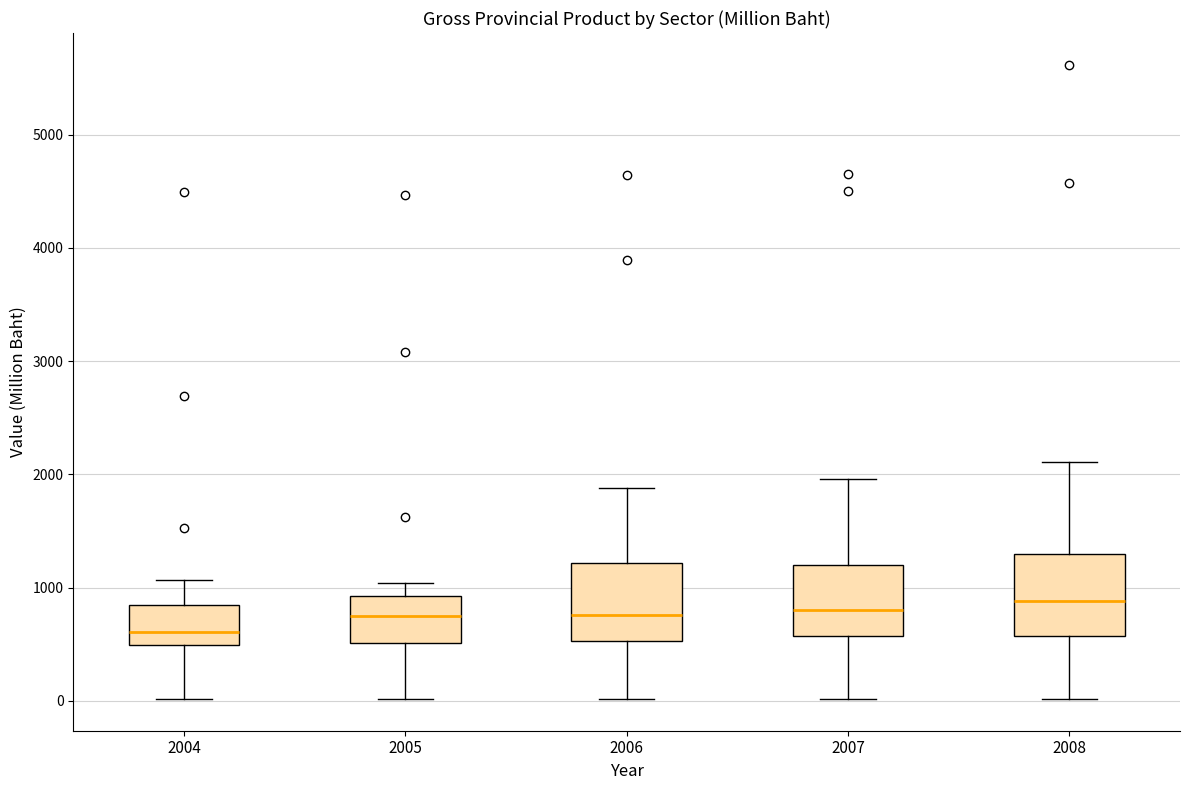

Reading left to right, read every box against the y-axis: the position of its median line, the range the box covers, and the ends of its whiskers. The values are not printed on the chart, so give them approximately, as read against the axis.

2004: median 600, box 500 to 900, whiskers 0 to 1100
2005: median 800, box 500 to 900, whiskers 0 to 1000
2006: median 800, box 500 to 1200, whiskers 0 to 1900
2007: median 800, box 600 to 1200, whiskers 0 to 2000
2008: median 900, box 600 to 1300, whiskers 0 to 2100